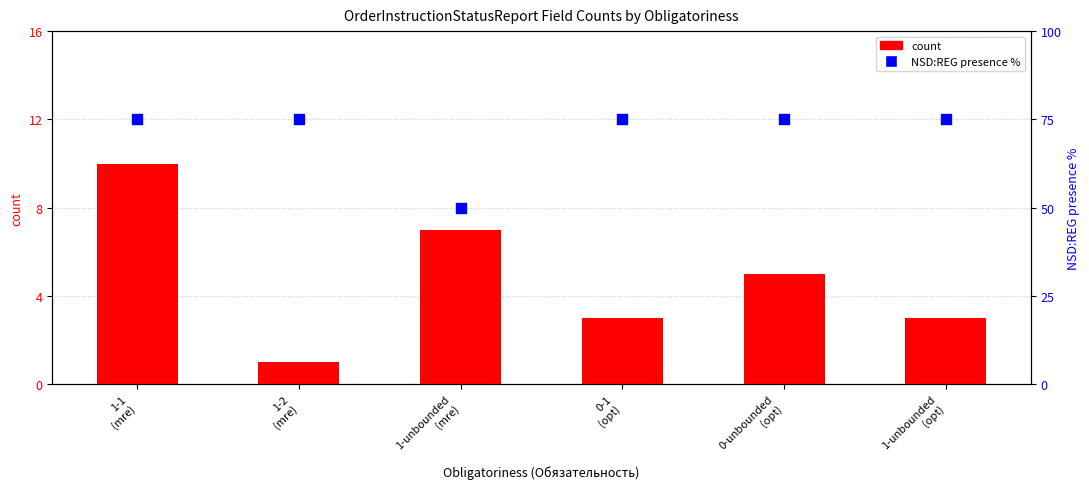

Which series has the widest spread of Y values?

NSD:REG presence %